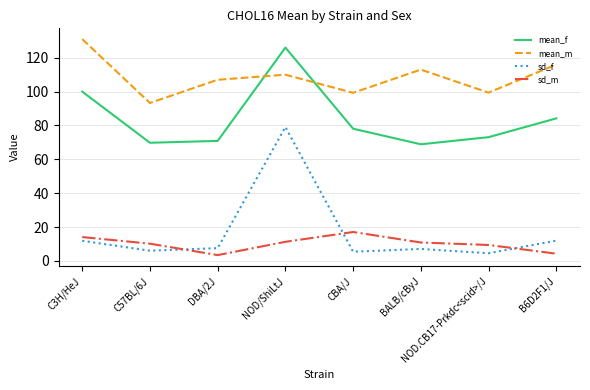

True or false: sd_f has more than 0 interior local peaks.

True